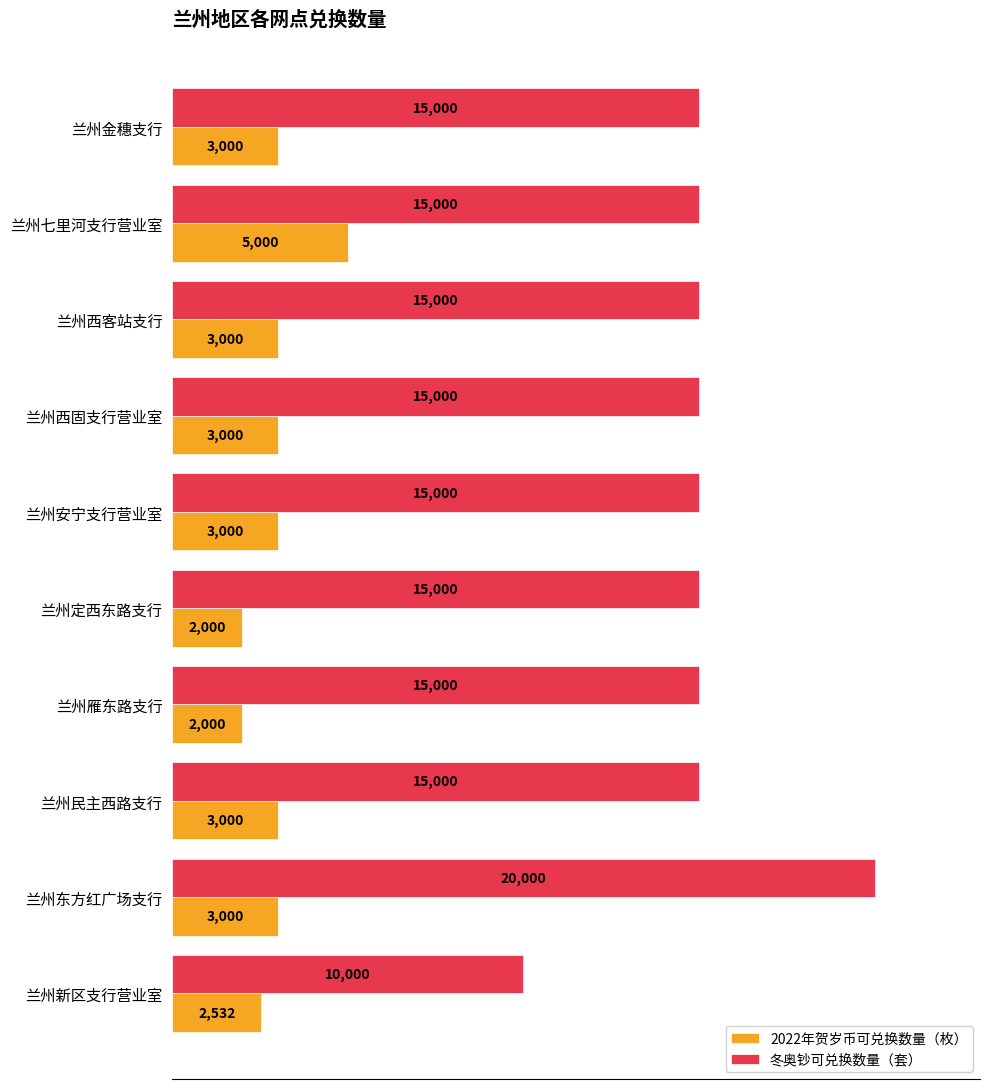

Is it true that 2022年贺岁币可兑换数量（枚） equals 858 at 兰州定西东路支行?

False